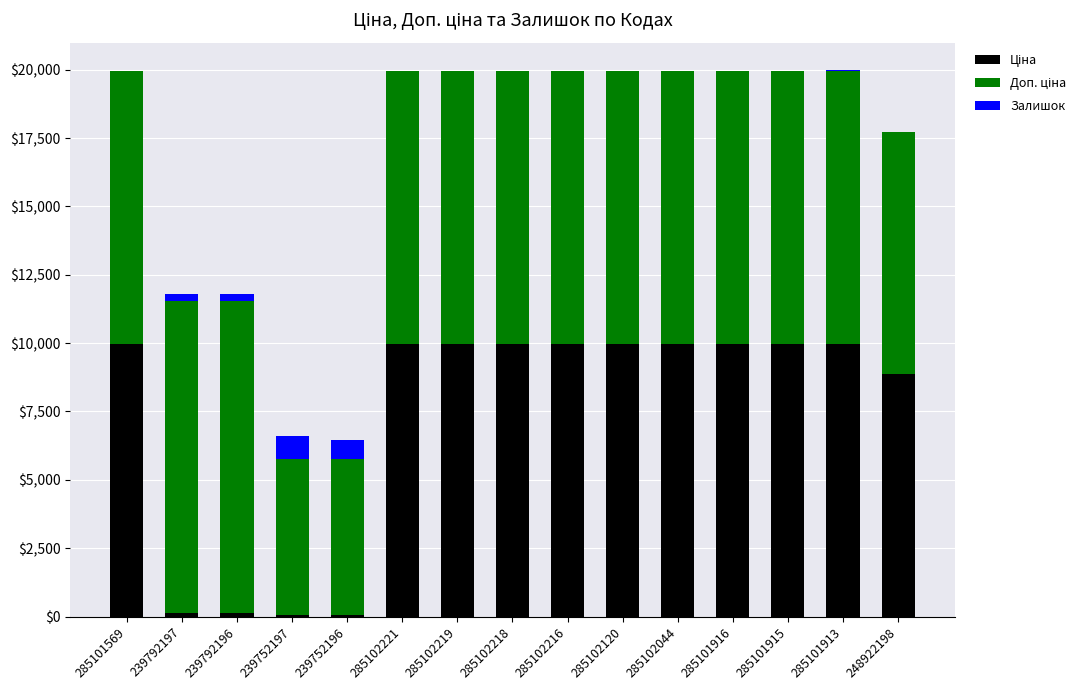

Are the bars grouped side by side (vs. stacked)?

No